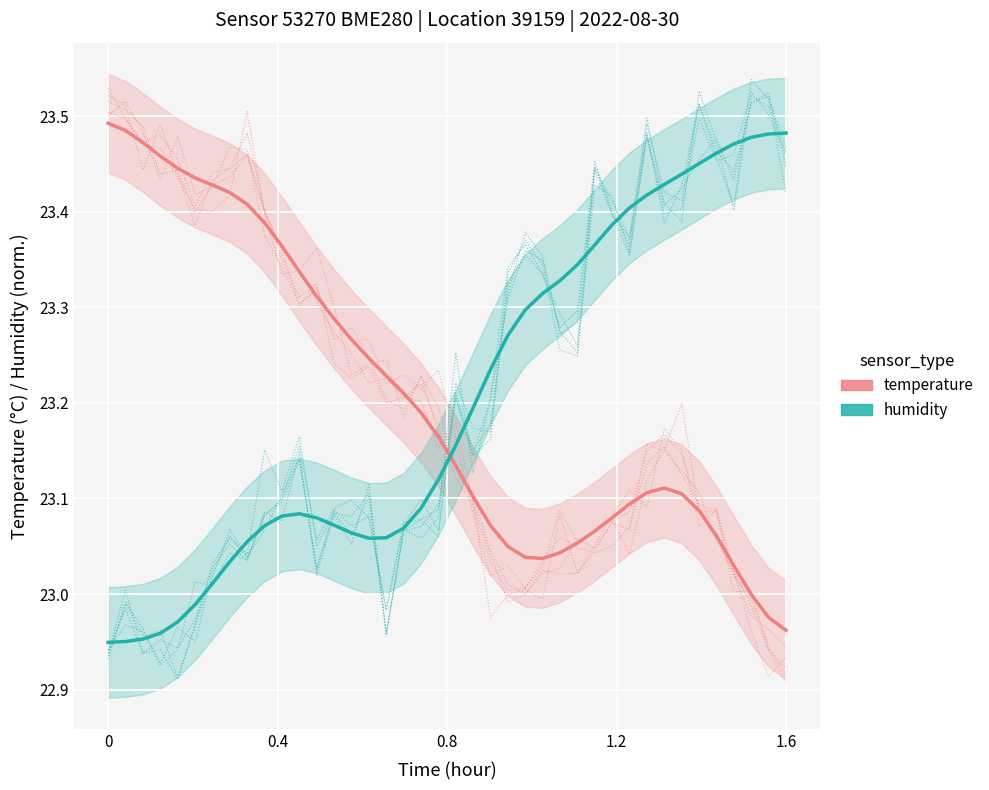

In humidity, how many points are higher than both neighbors (excluding endpoints)?

12